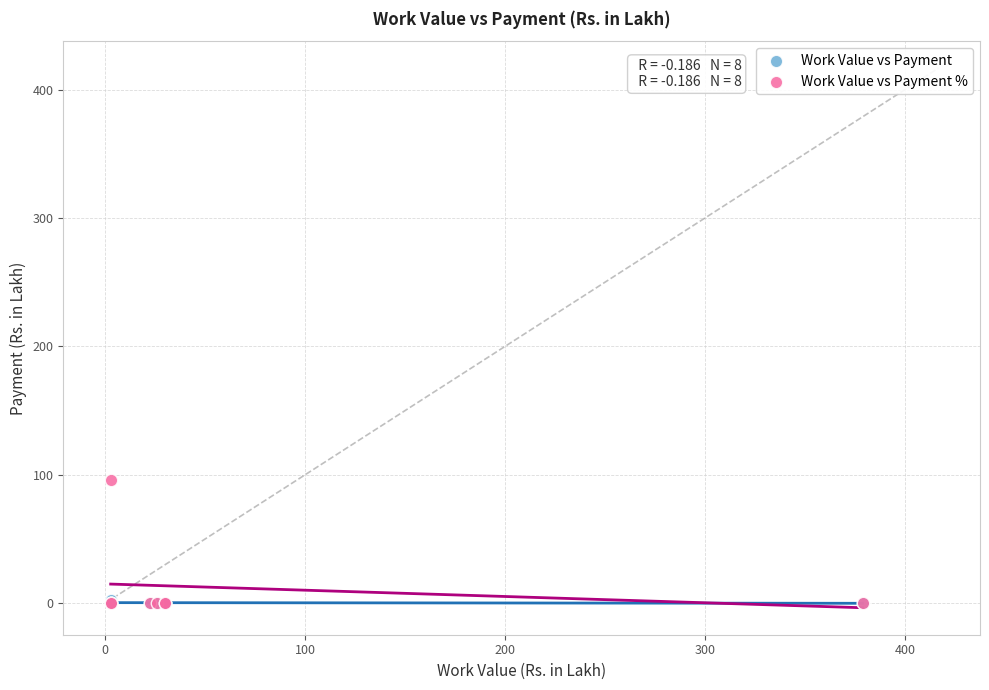

What are all the series names shown in the legend?

Work Value vs Payment, Work Value vs Payment %